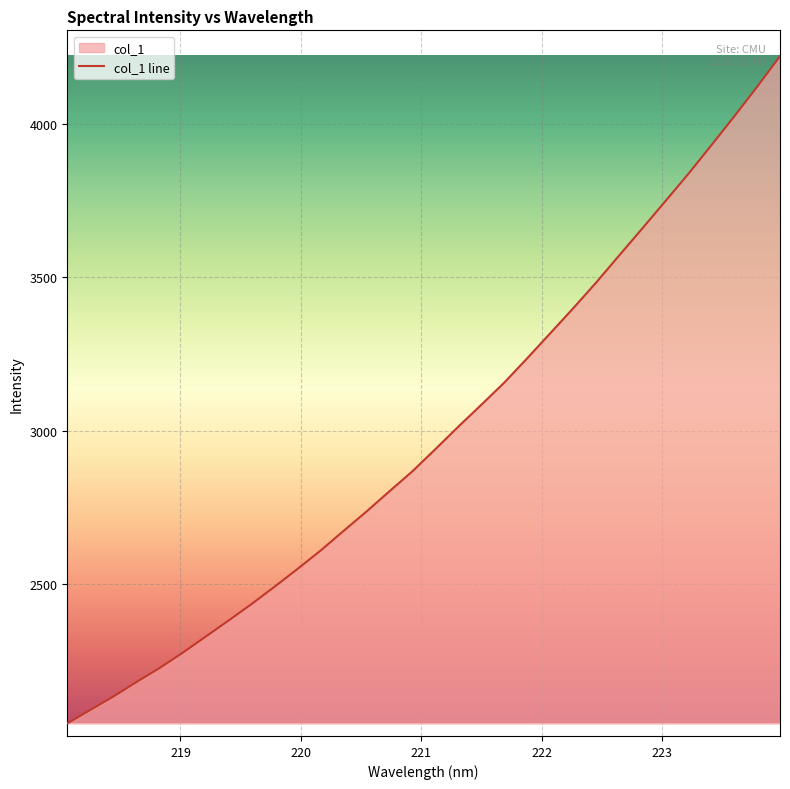

What is the minimum value shown in the chart?

2046.4